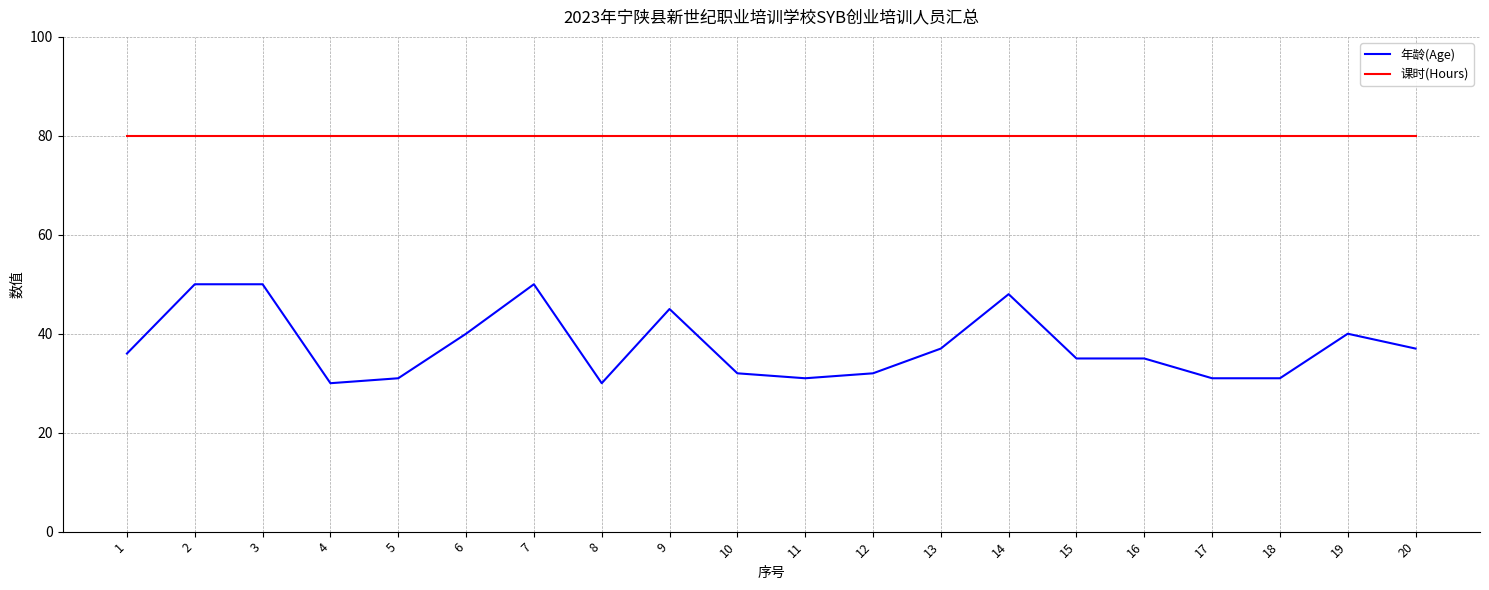

What is the sum of all 年龄(Age) values?

751